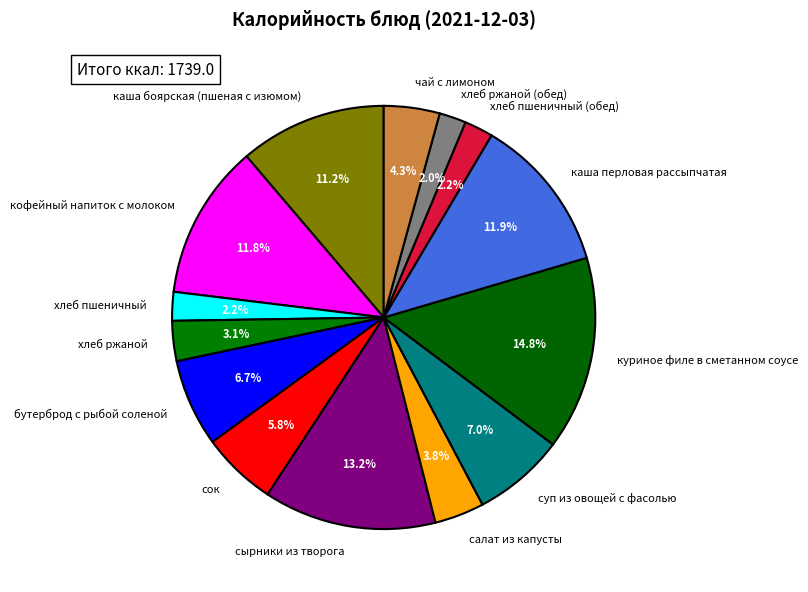

Count the number of slices in the pie.

14